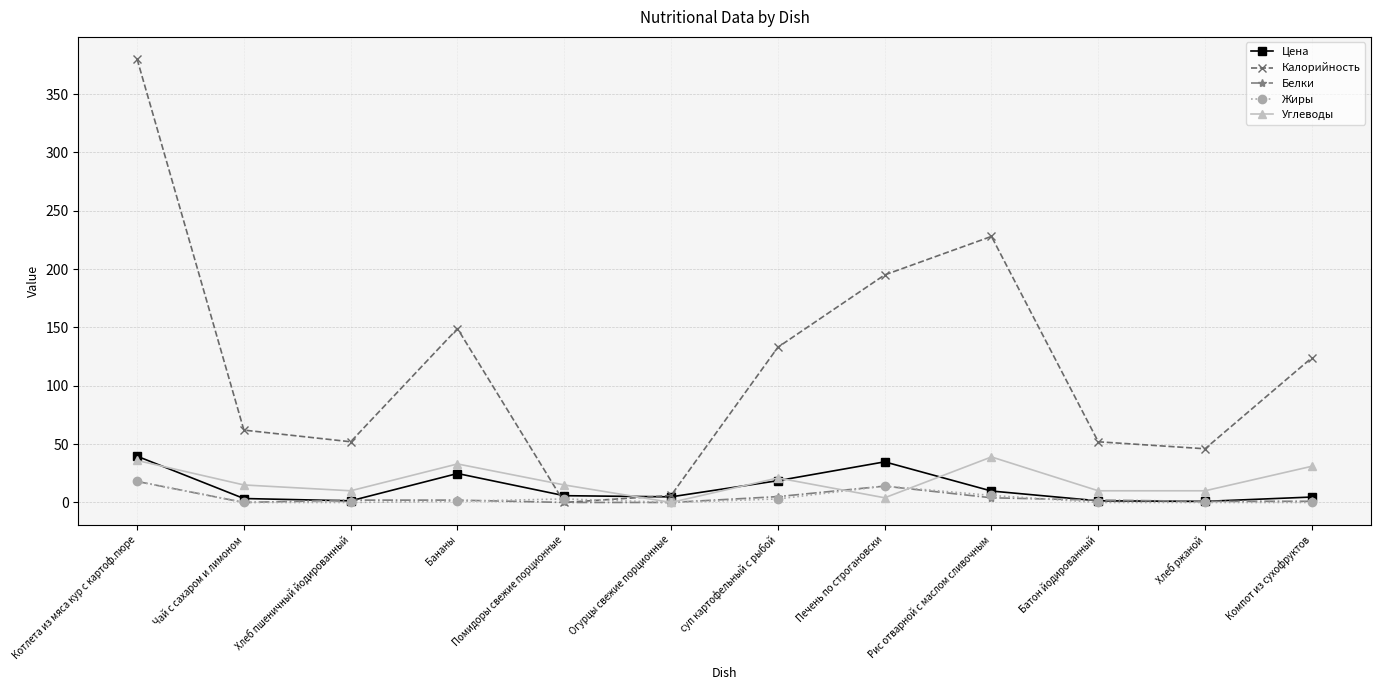

True or false: Калорийность has a value of 52.0 at Хлеб пшеничный йодированный.

True